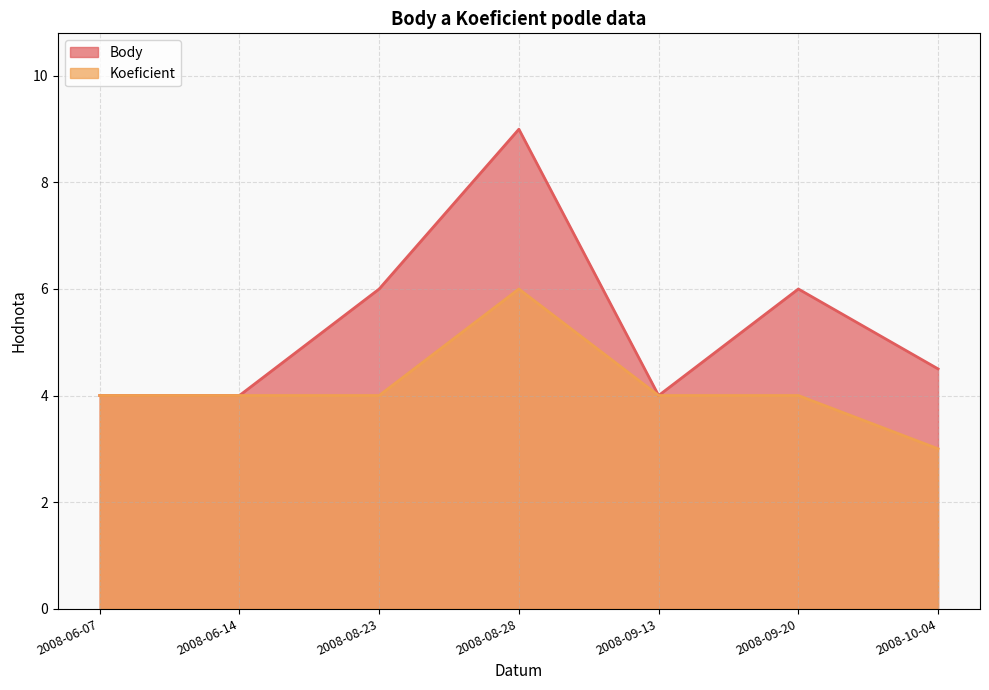

Is it true that Koeficient equals 5.5 at 2008-09-13?

False